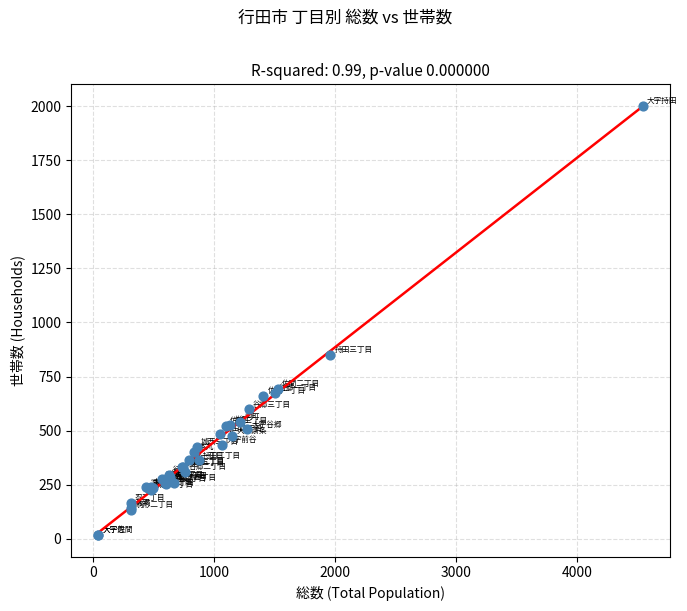

What Y value in the scatter plot is closest to 1009?

852